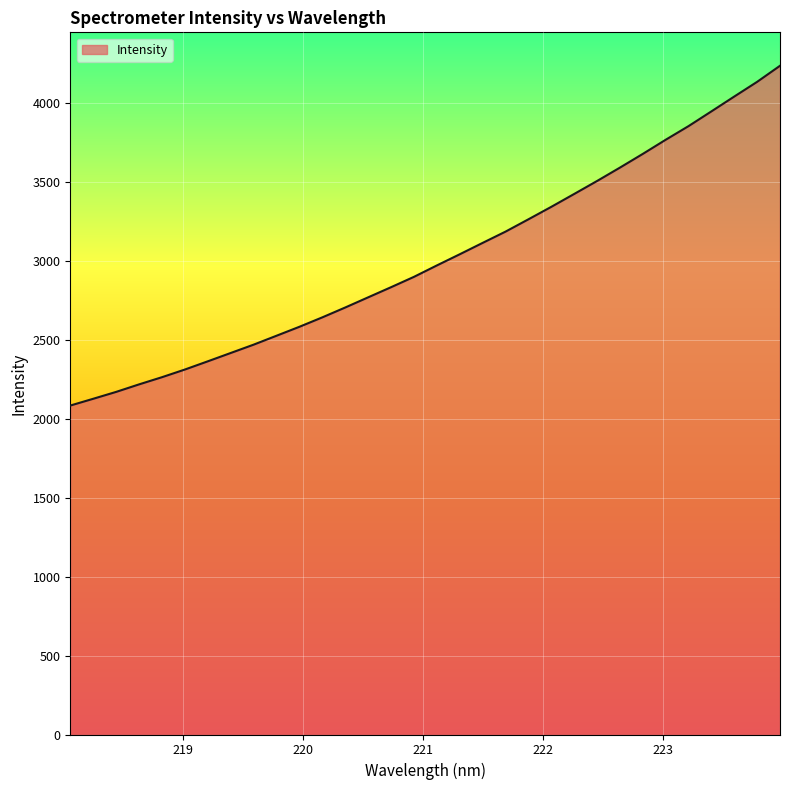

What is the greatest value displayed?

4237.2